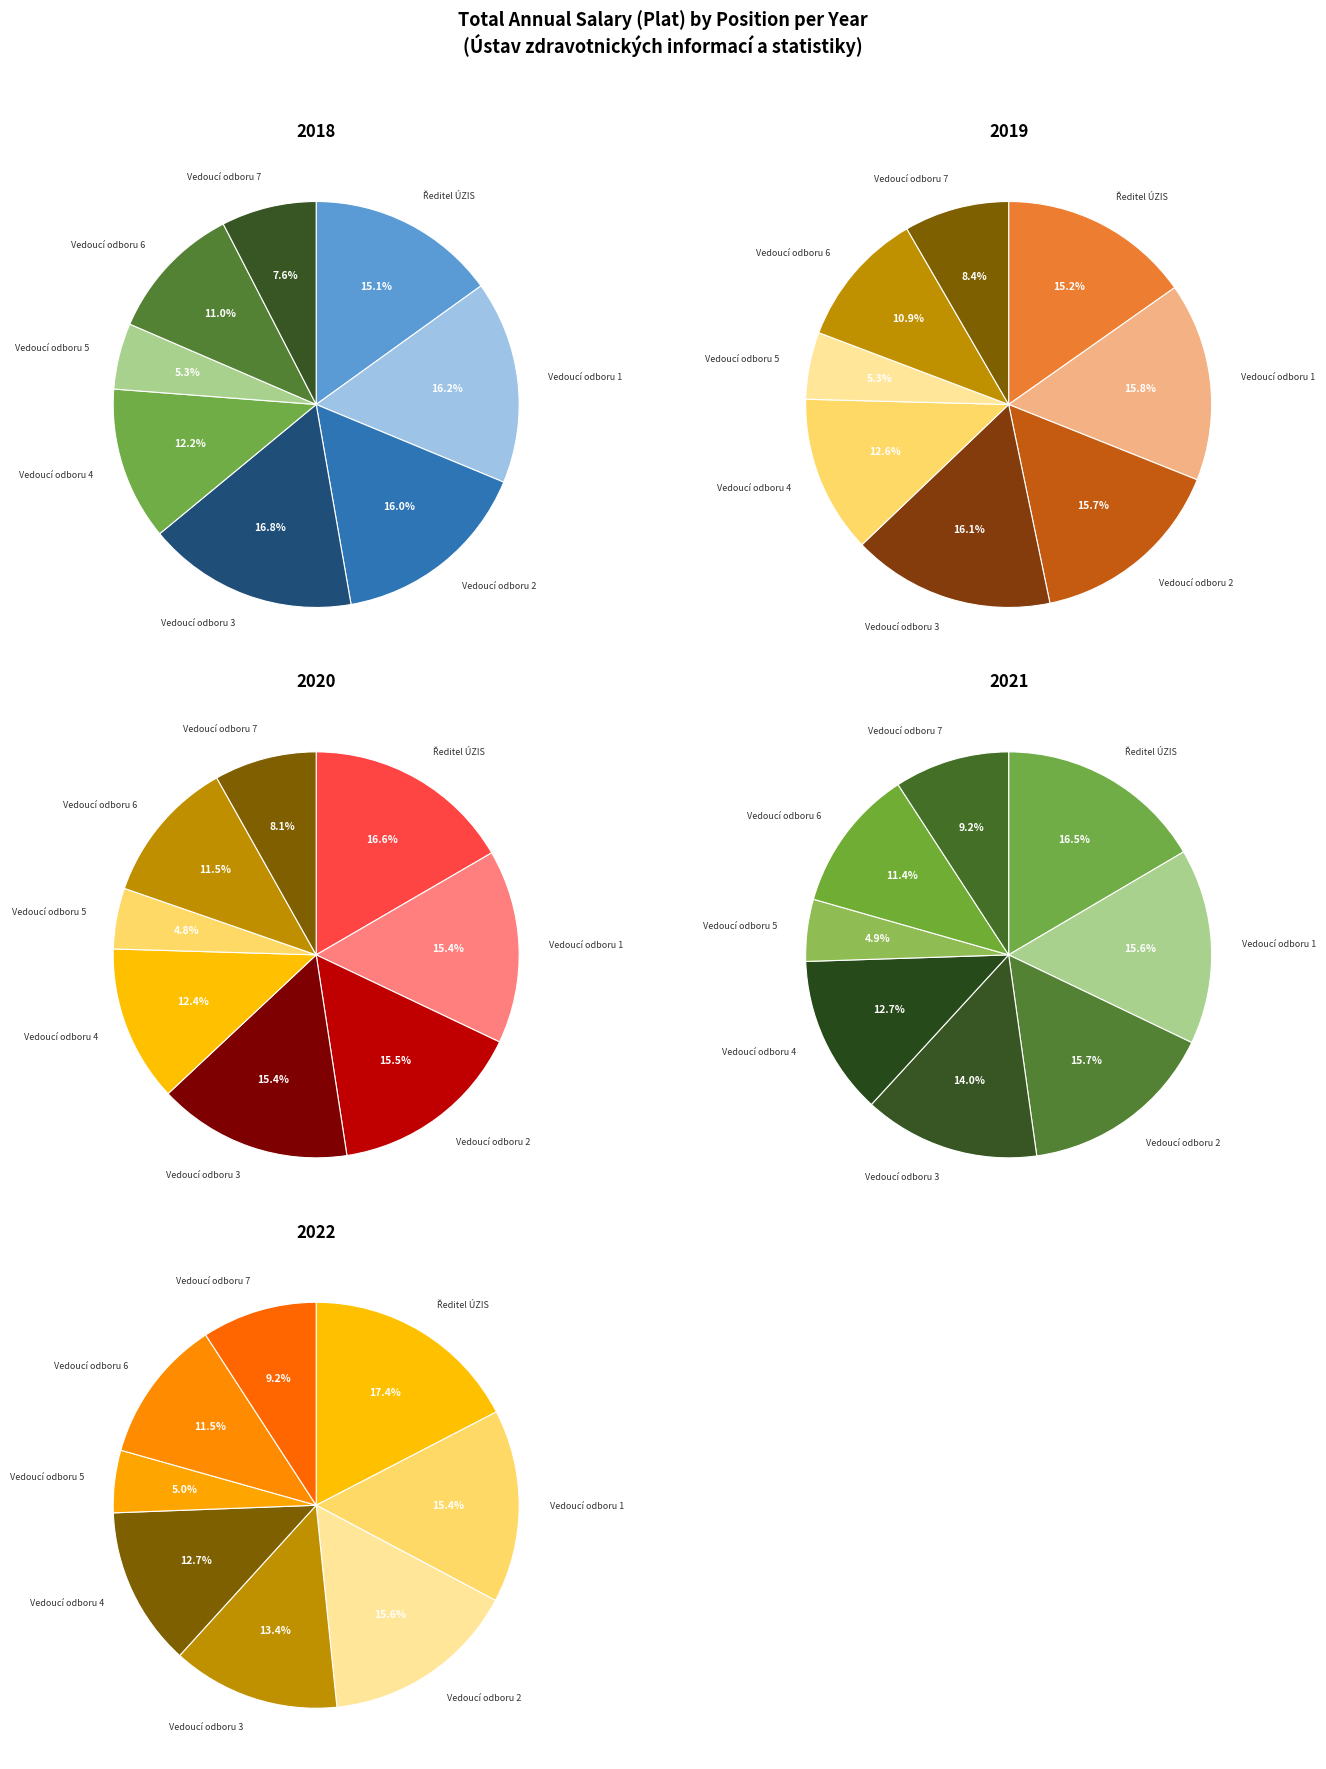

How many slices are in this pie chart?

8